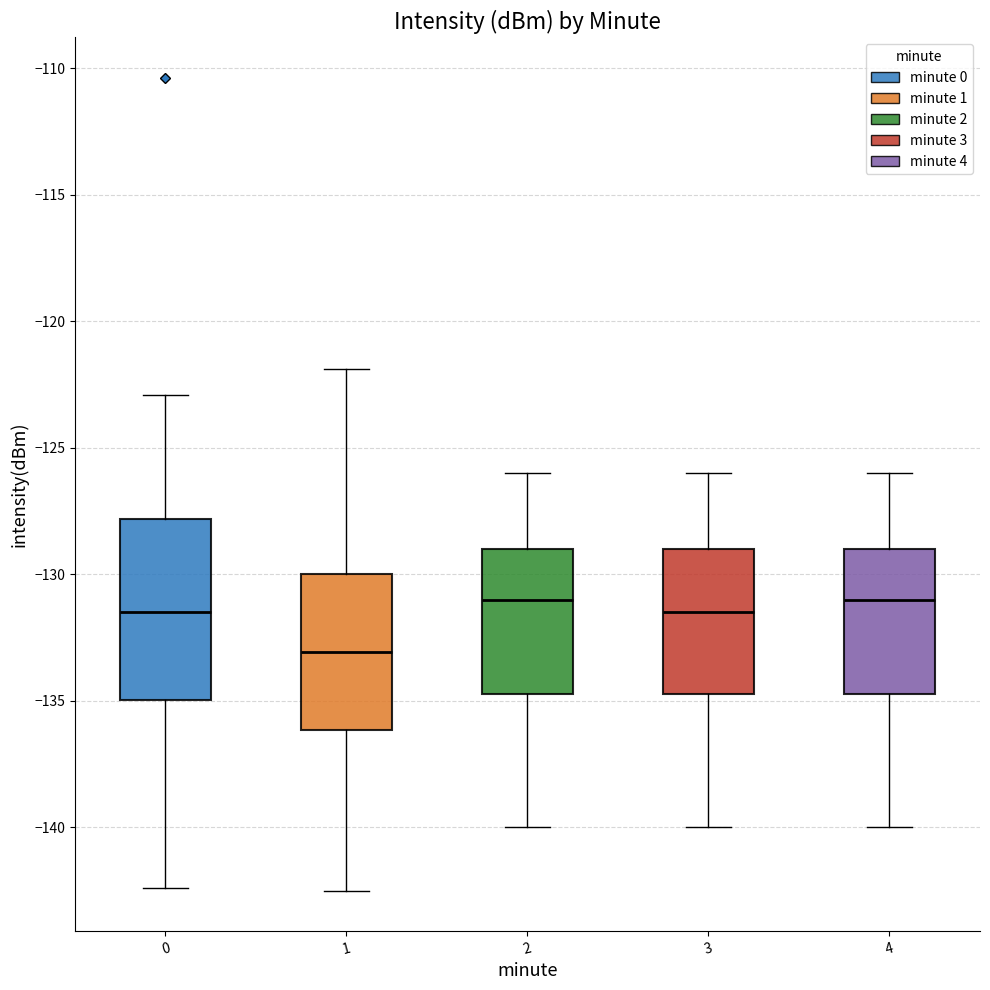

Where does the upper whisker of the box at x = 1 end on the y-axis? The values are not printed on the chart, so give them approximately, as read against the axis.

-122.0